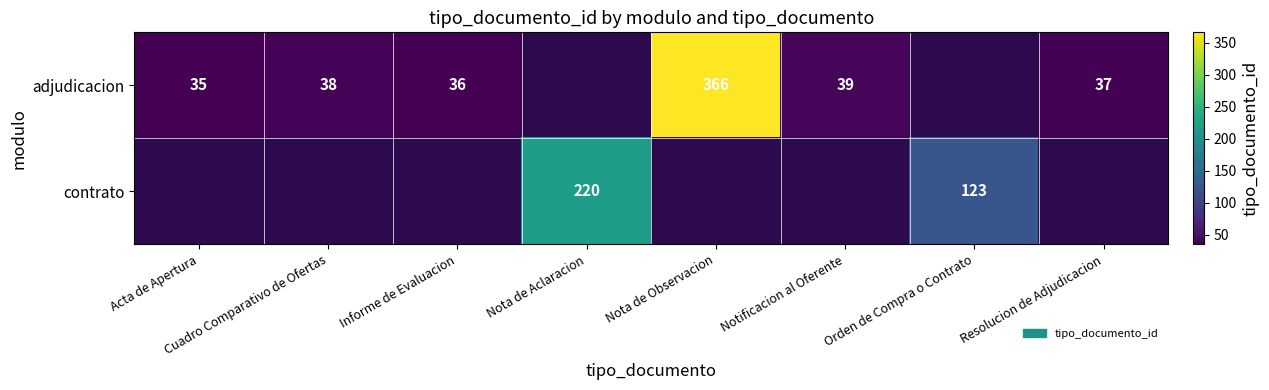

What is the sum of the adjudicacion values at Notificacion al Oferente and Acta de Apertura?

74